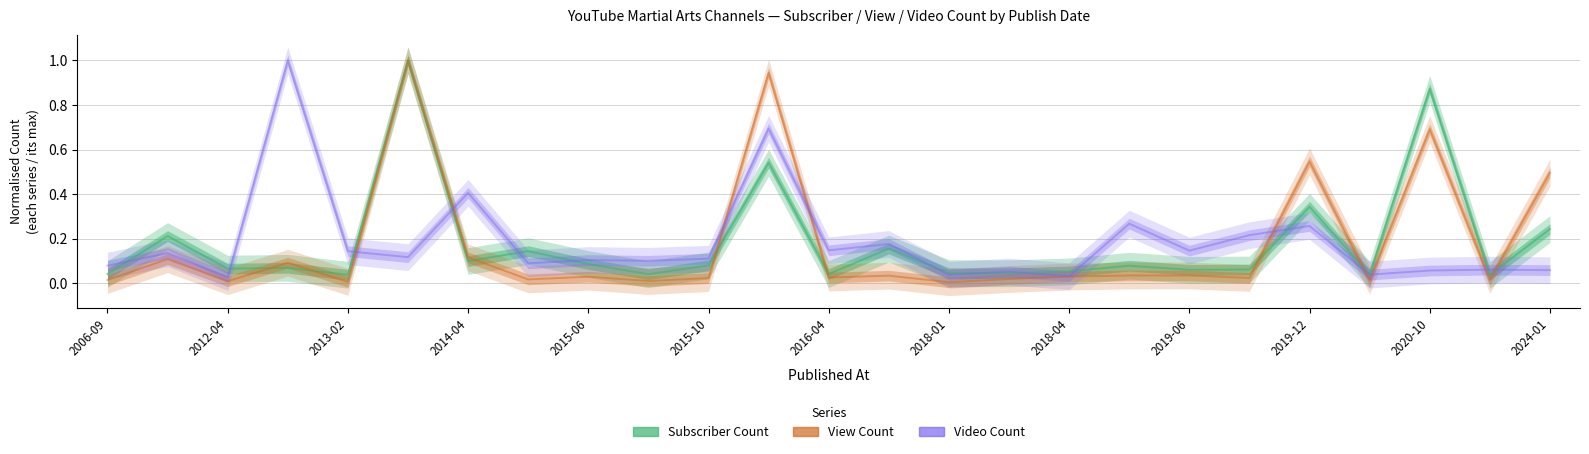

Rank the series at 23 from lowest to highest value.

View Count, Subscriber Count, Video Count